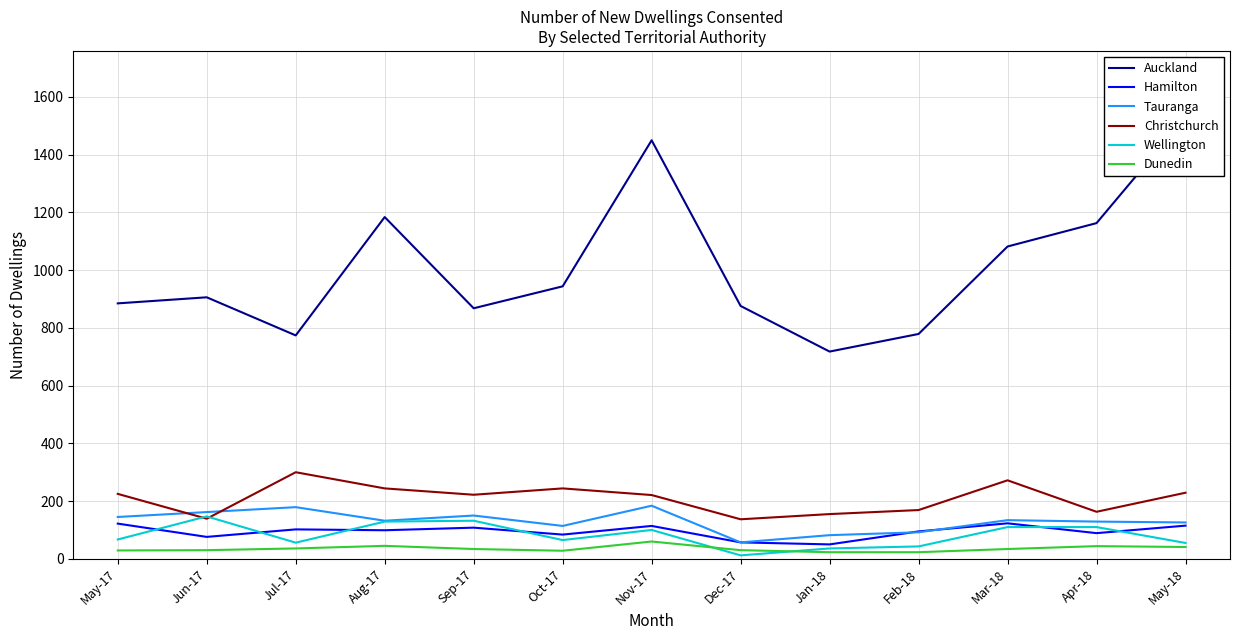

What is the label of the 12th point from the right?

Jun-17